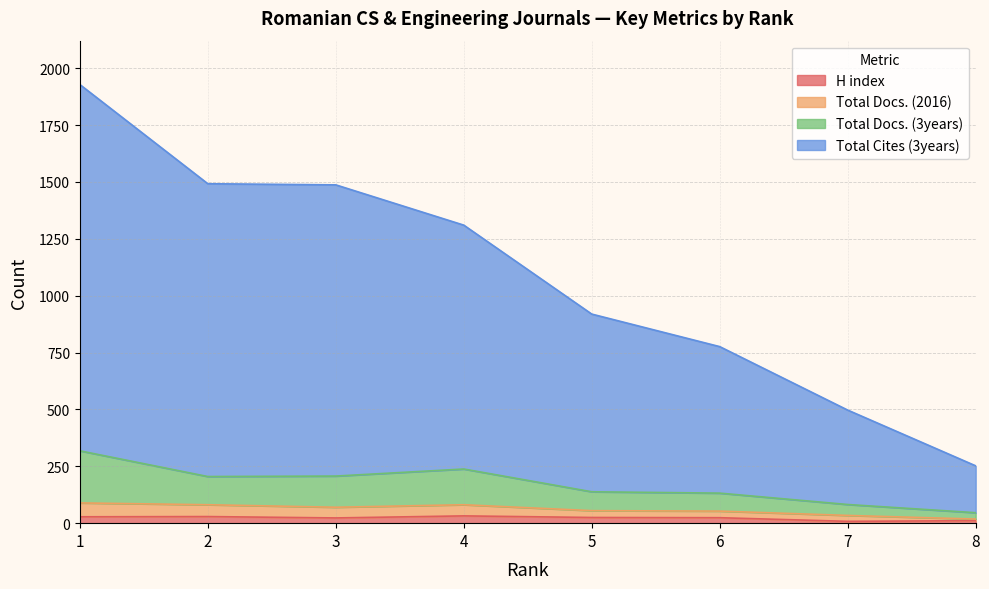

Which series has the largest total across all categories?

Total Cites (3years)